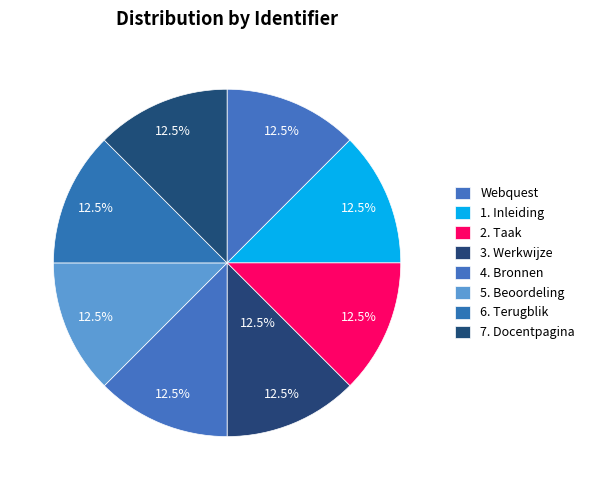

Which category has the biggest portion of the pie?

7. Docentpagina